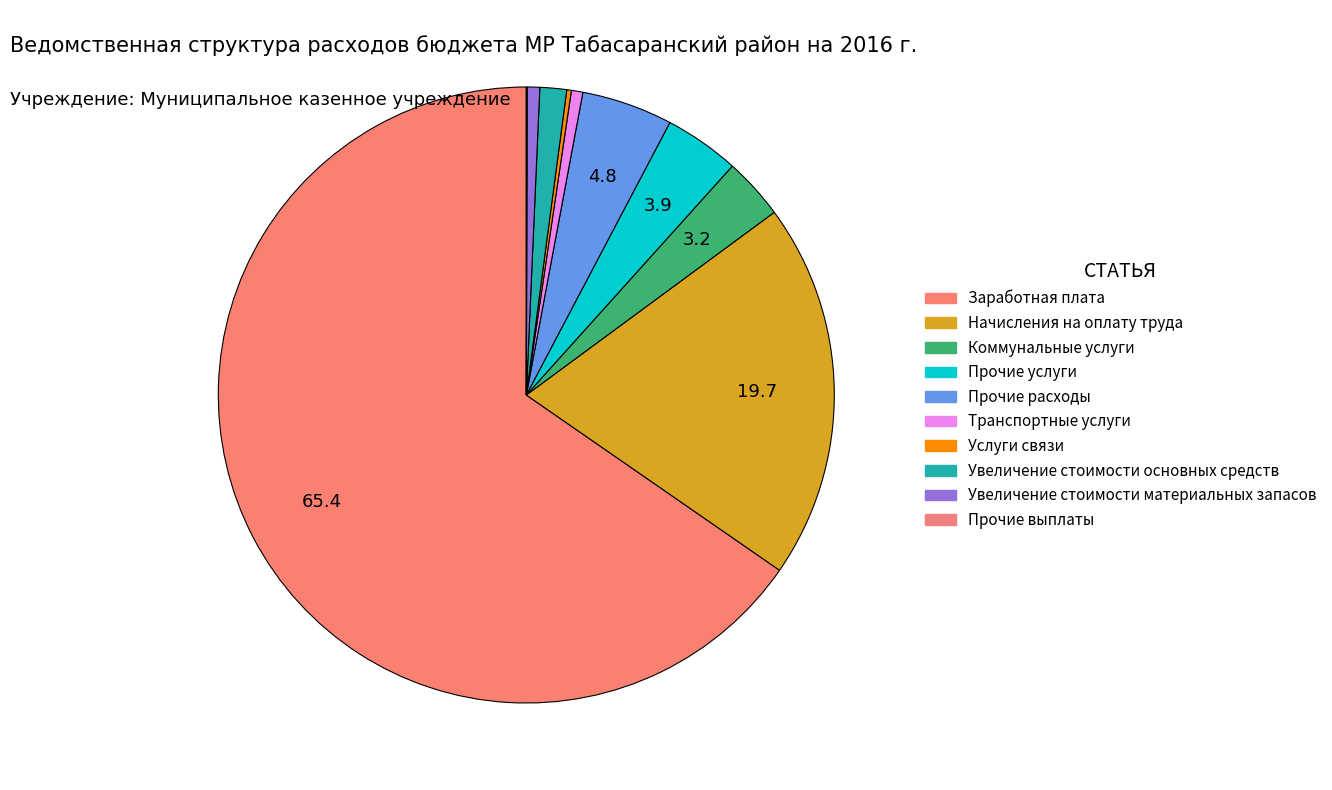

Between Увеличение стоимости материальных запасов and Прочие услуги, which is larger?

Прочие услуги